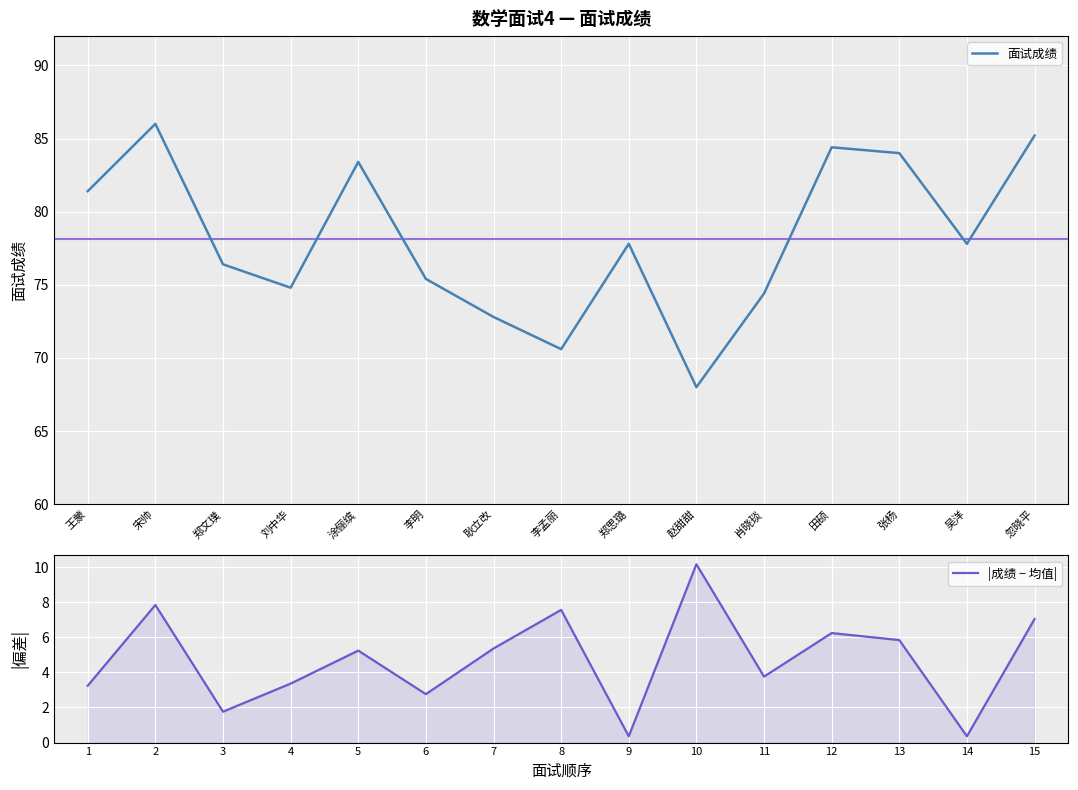

What is the minimum value shown in the chart?

0.4